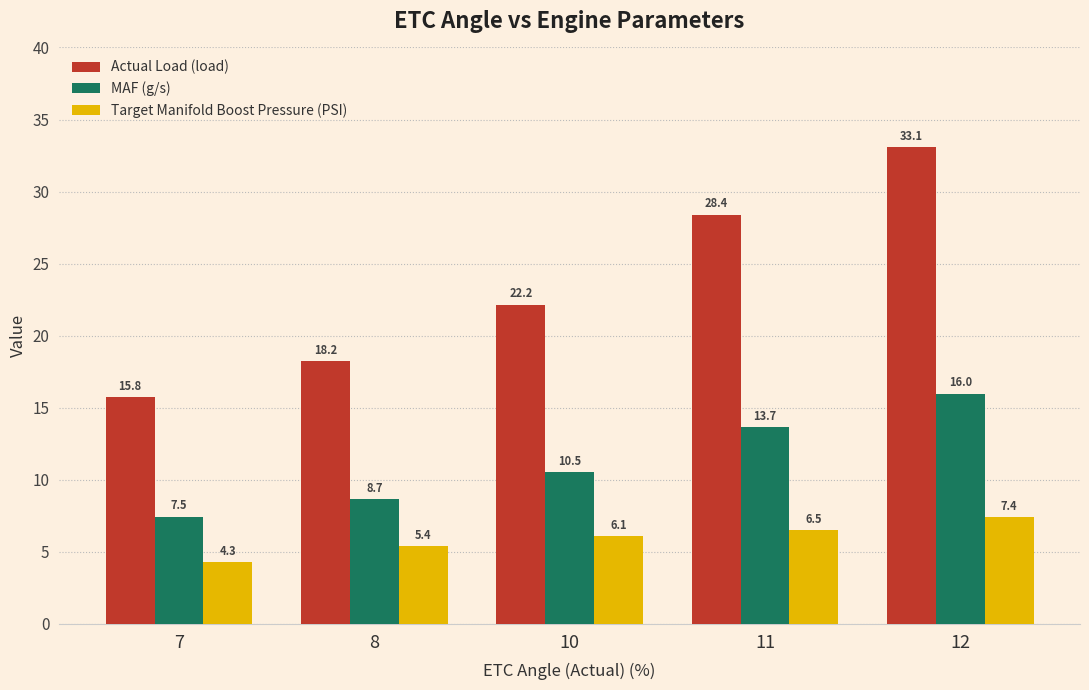

At how many categories does at least one series exceed 16?

4